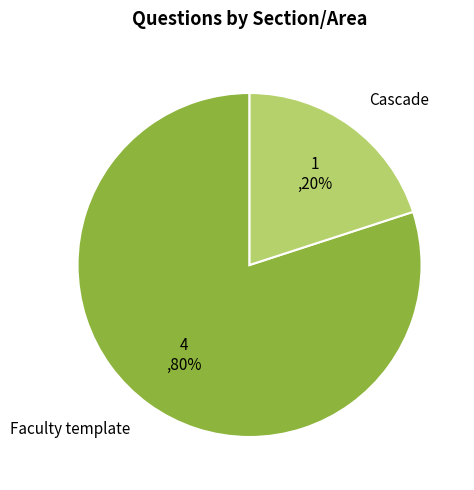

The Faculty template slice represents 85% of the pie. True or false?

False